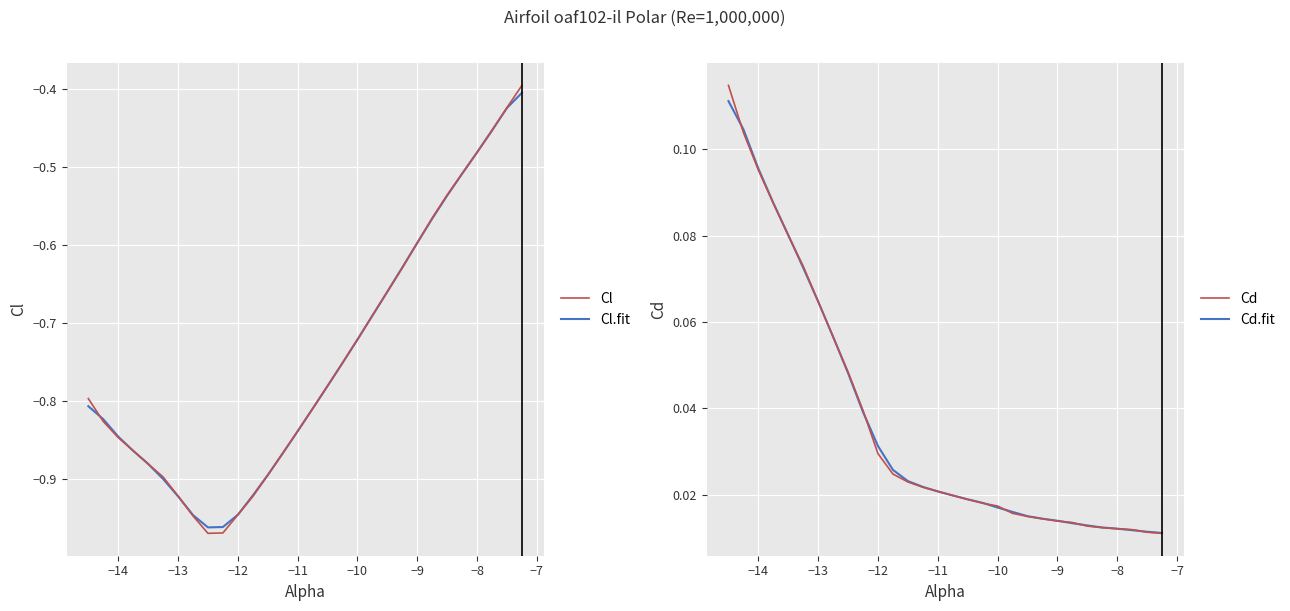

Is it true that Cl equals -0.2 at −10?

False